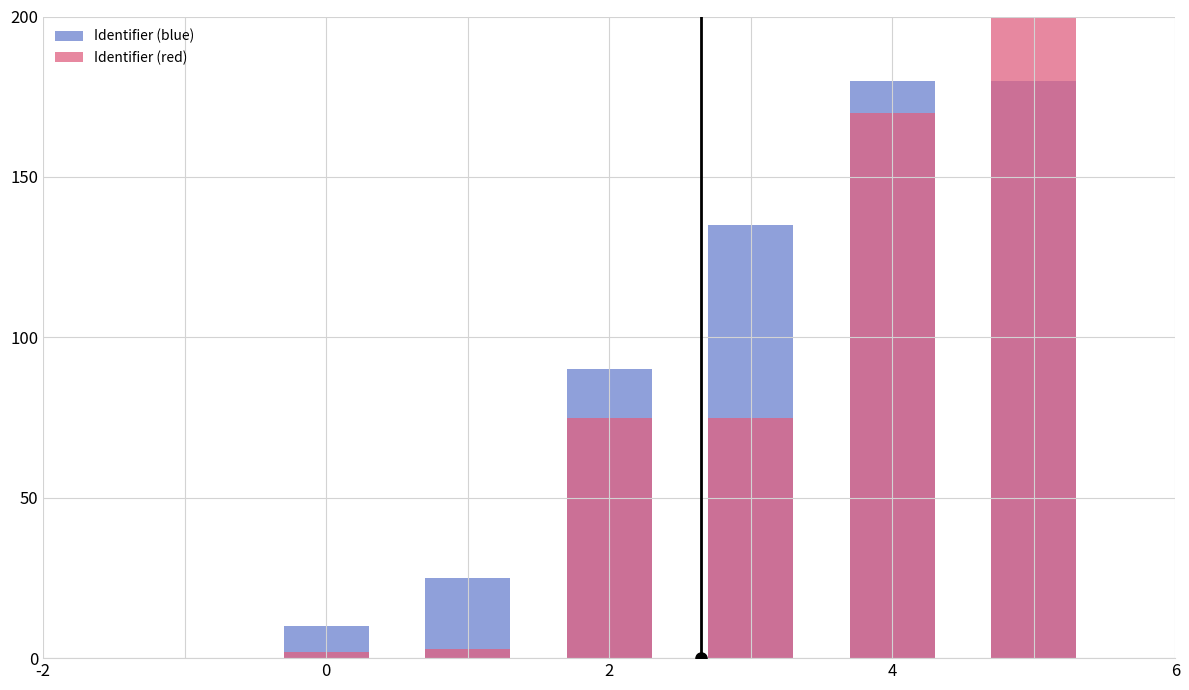

What position from the right is 2?

4